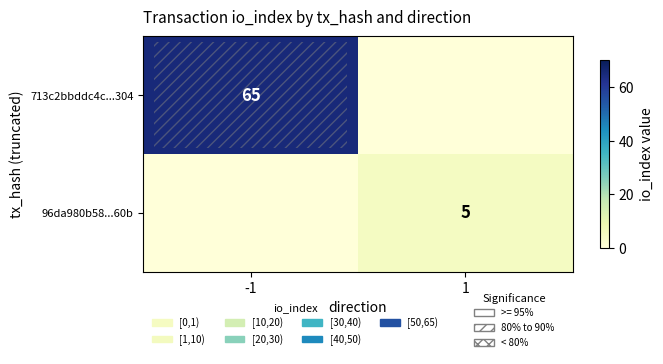

What is the sum of all row_0 values?

65